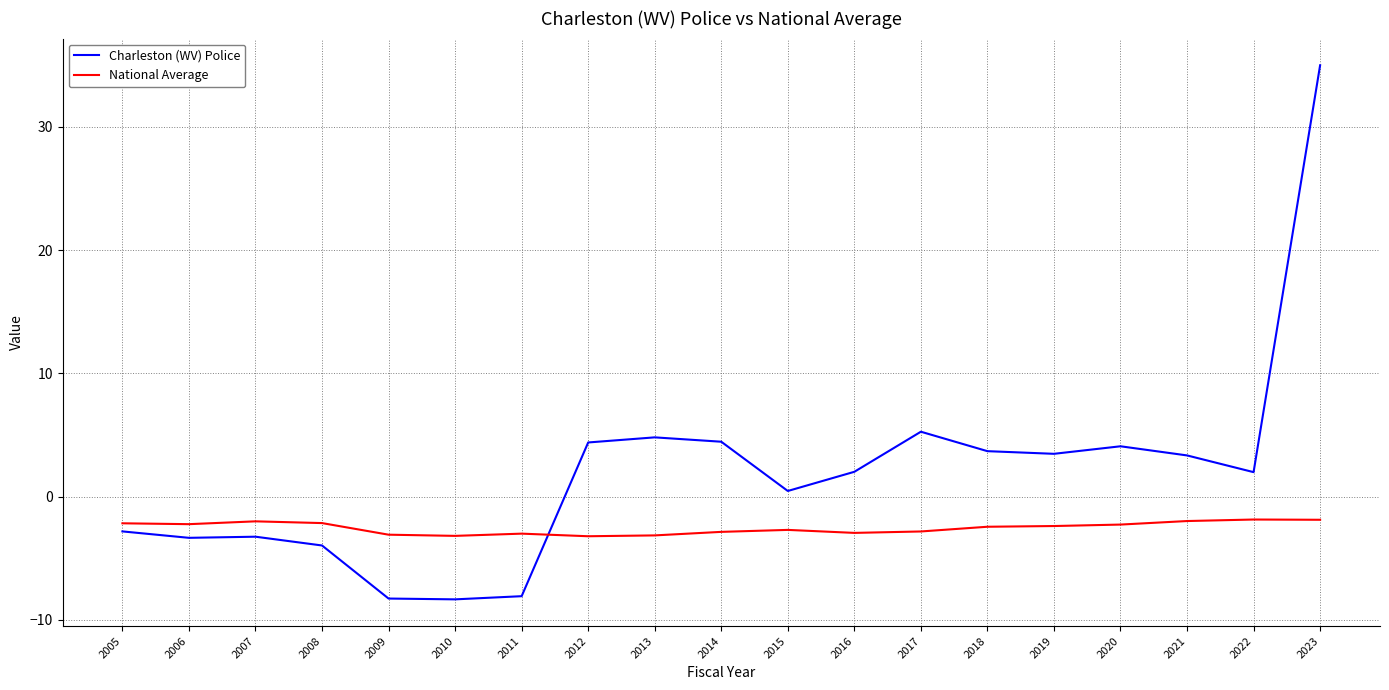

Rank the series by their maximum value, from highest to lowest.

Charleston (WV) Police, National Average